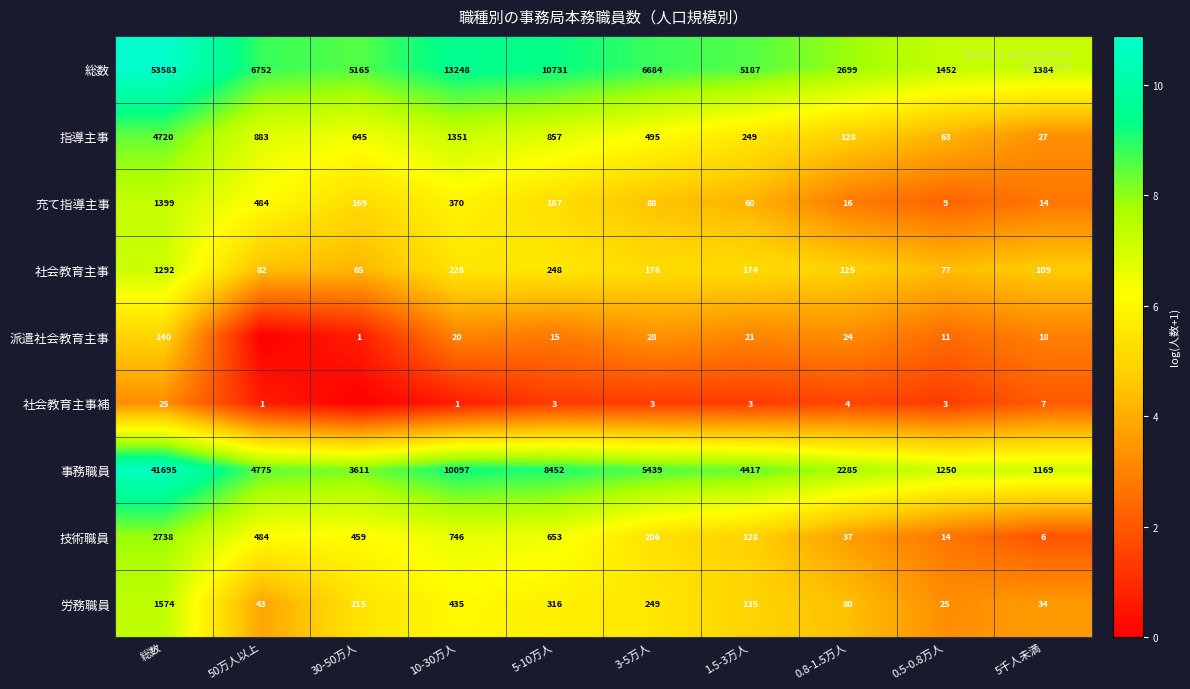

At which label is 労務職員 closest to 799?

10-30万人